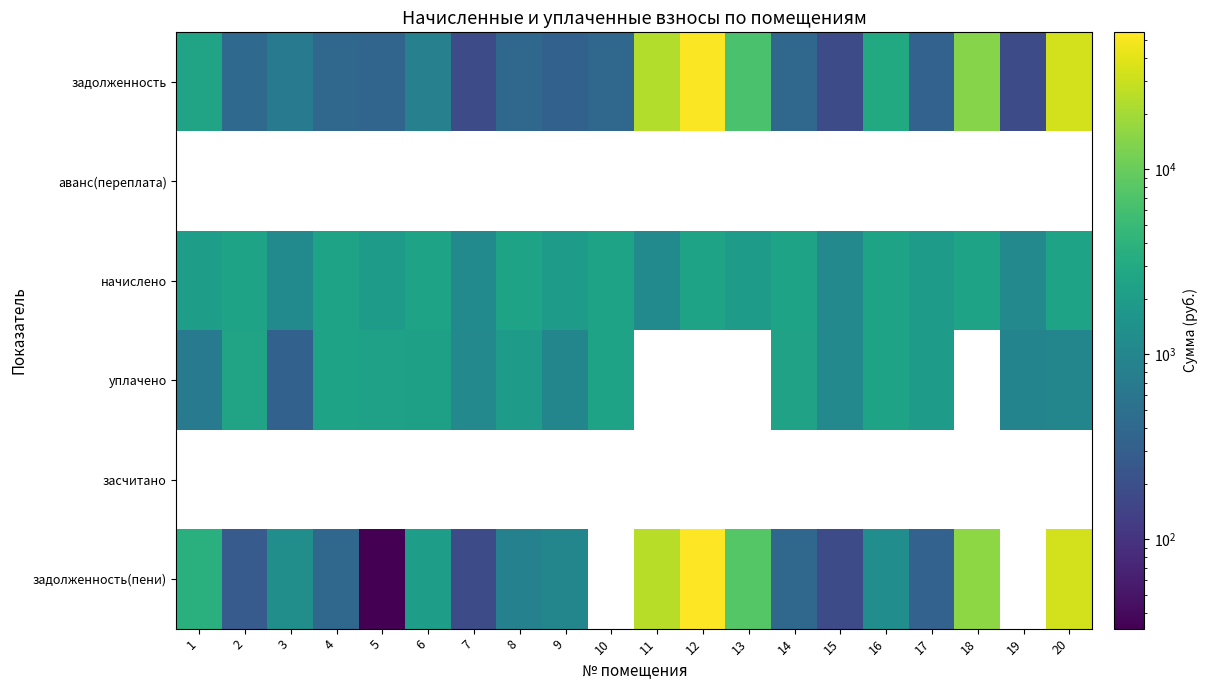

Is the value of начислено at 17 greater than the value of засчитано at 19?

No